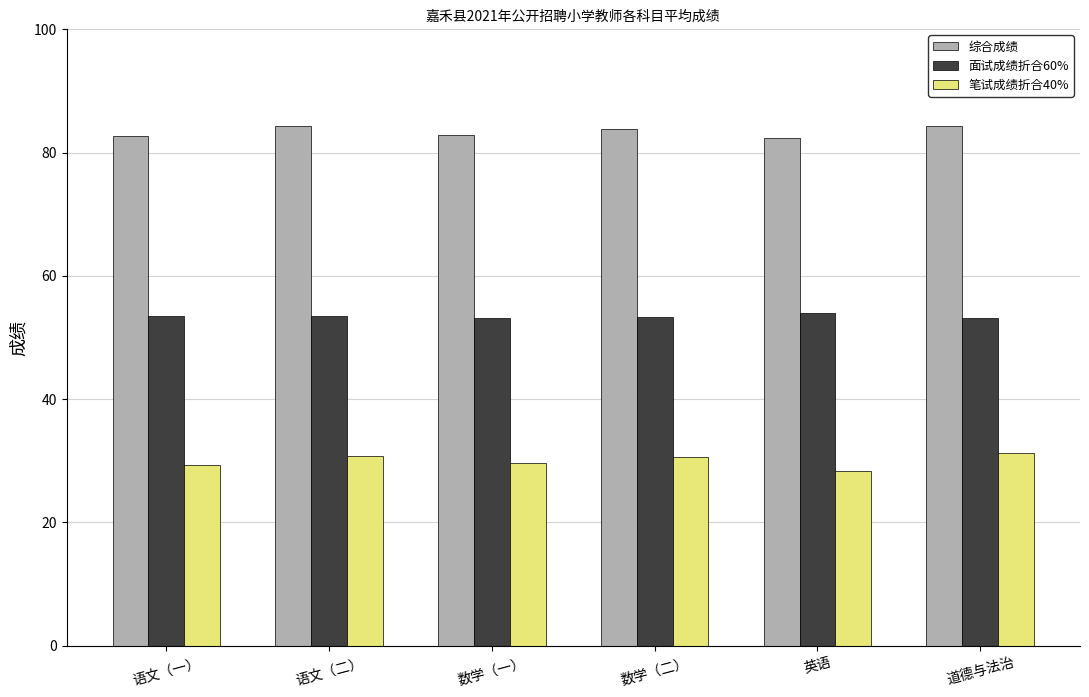

What value does the 面试成绩折合60% series have at 道德与法治?

53.1